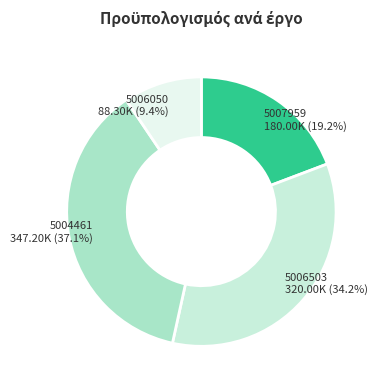

Count the number of slices in the pie.

4